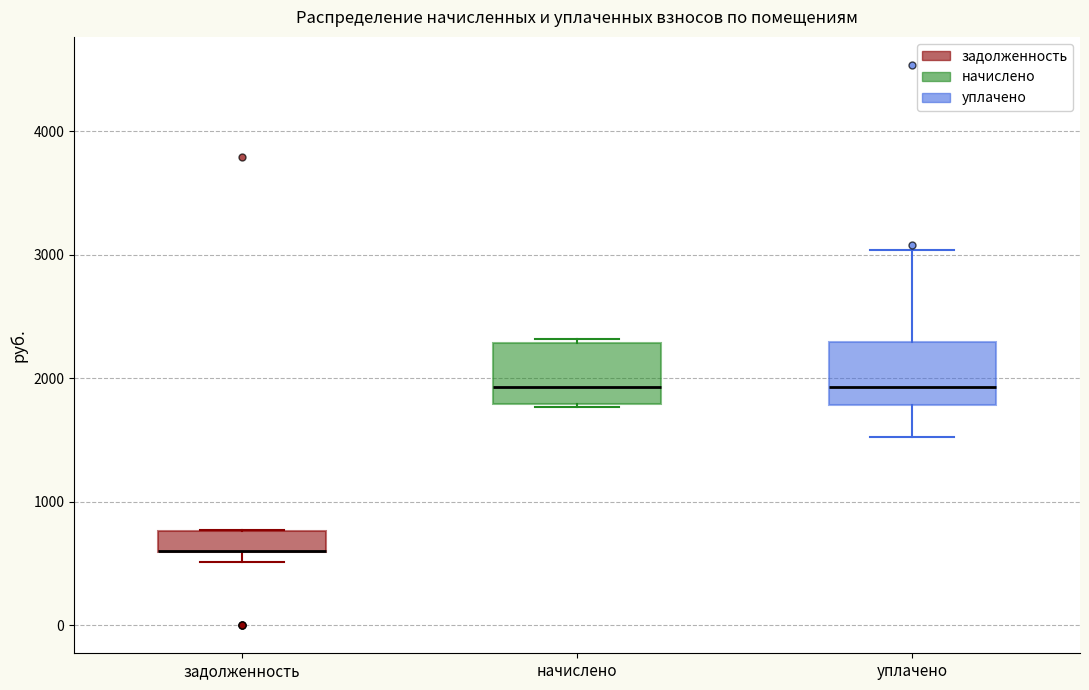

Where does the lower whisker of the box for уплачено end on the y-axis? The values are not printed on the chart, so give them approximately, as read against the axis.

1500